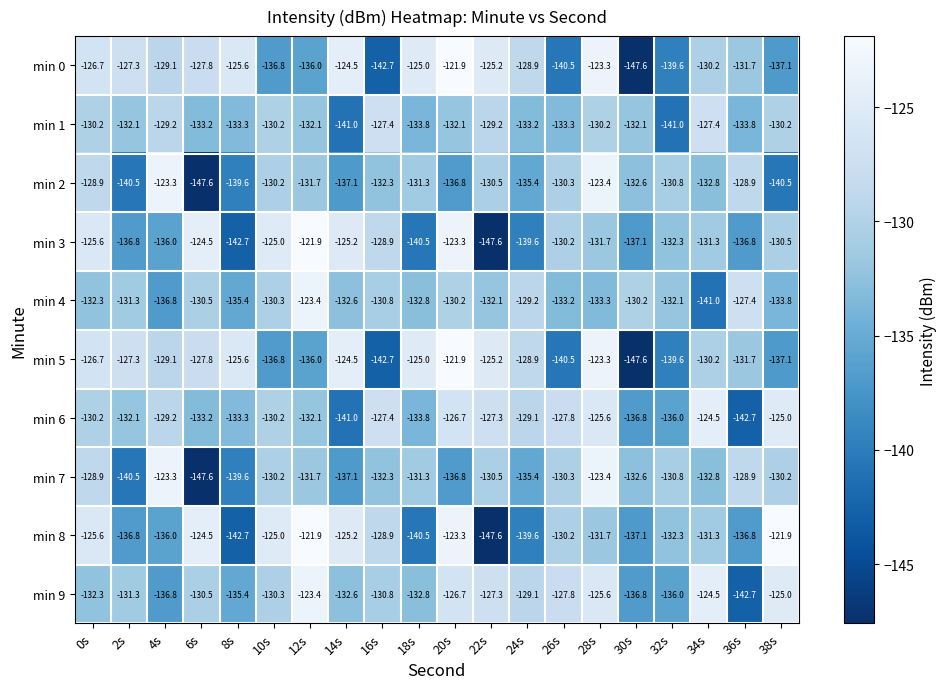

Where is min 8 nearest to the value -134?

32s